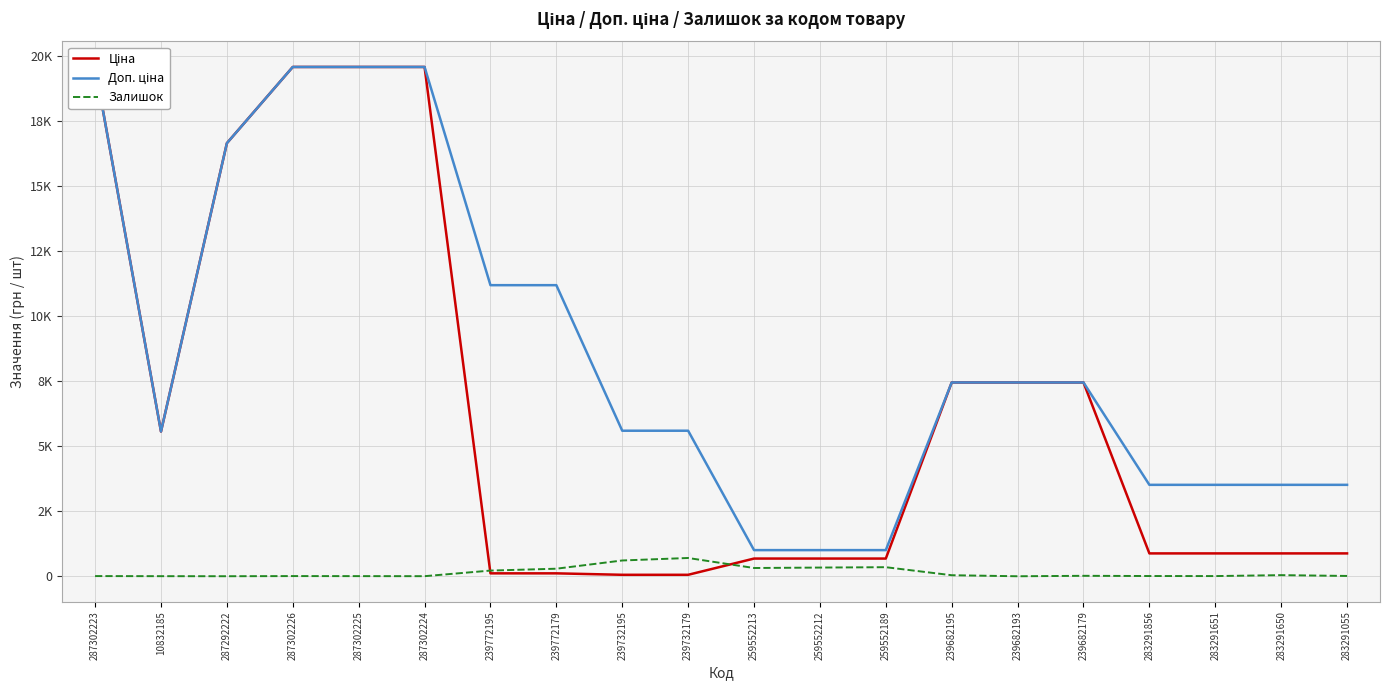

Is the value of Доп. ціна at 10832185 greater than the value of Ціна at 287292222?

No